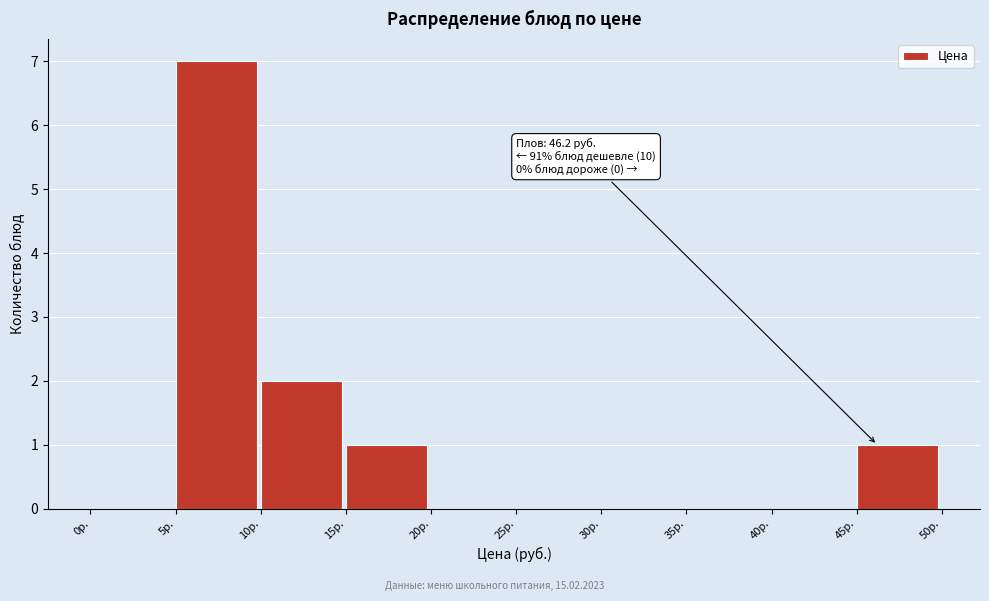

Over which range of the x-axis is the bar tallest?

5 to 10